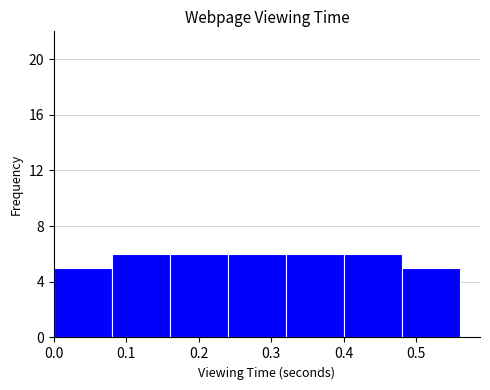

Reading left to right, transcribe this chart: for each bar, give the range it covers on the x-axis and its height. The values are not printed on the chart, so give them approximately, as read against the axis.

0.00 to 0.08: 5
0.08 to 0.16: 6
0.16 to 0.24: 6
0.24 to 0.32: 6
0.32 to 0.40: 6
0.40 to 0.48: 6
0.48 to 0.56: 5